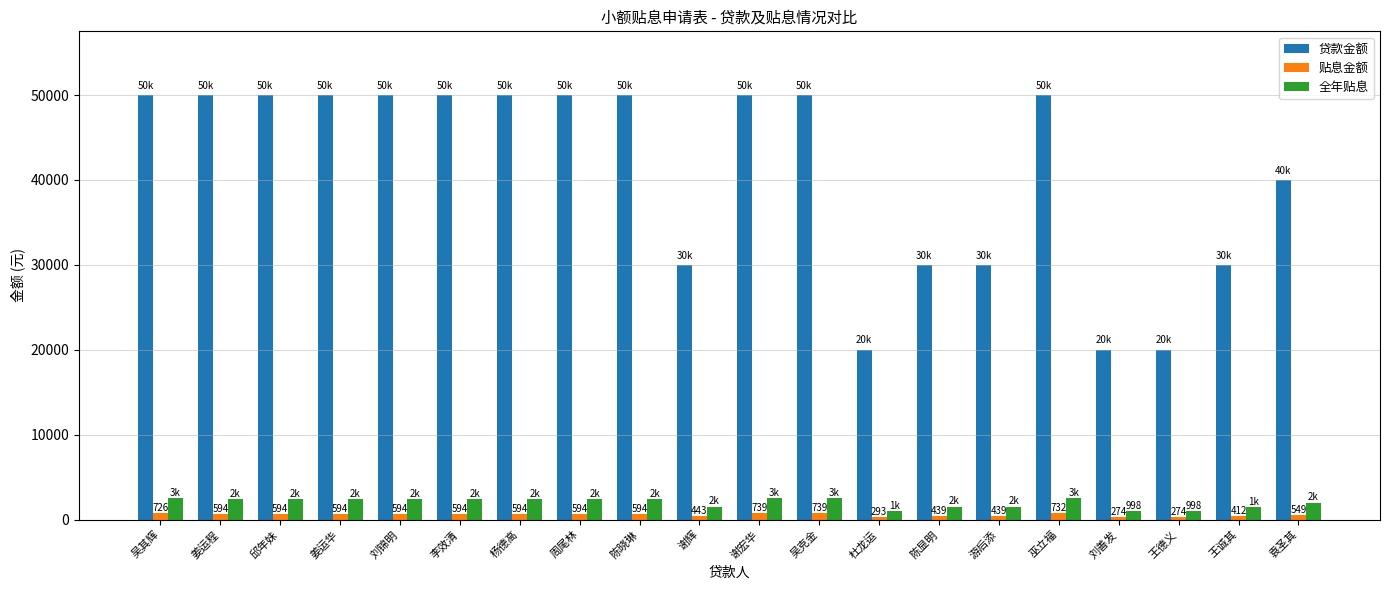

What is the lowest value of the 全年贴息 series?

997.5